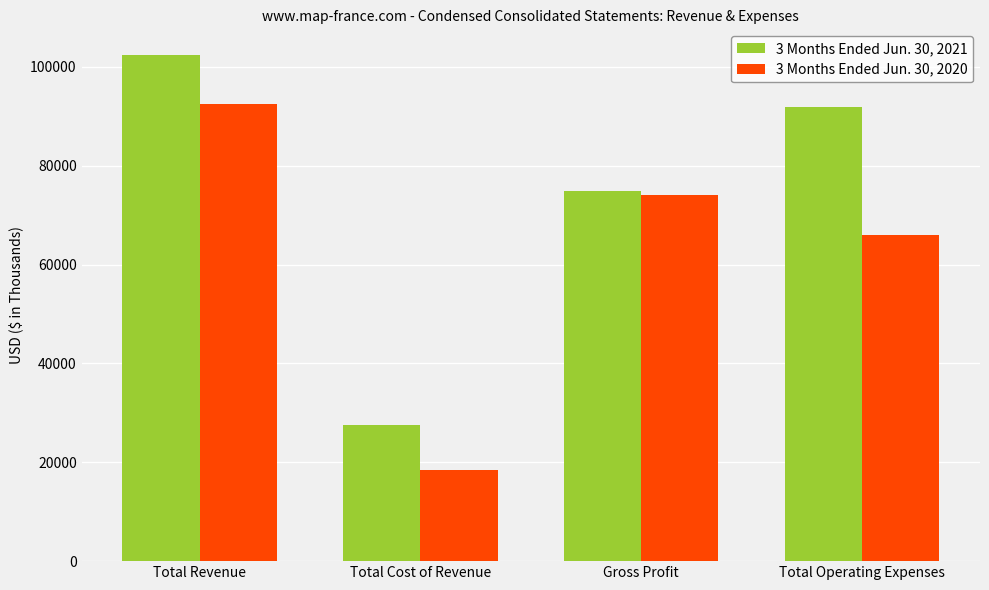

What is the difference between the maximum and second lowest values in the 3 Months Ended Jun. 30, 2020 series?

26500